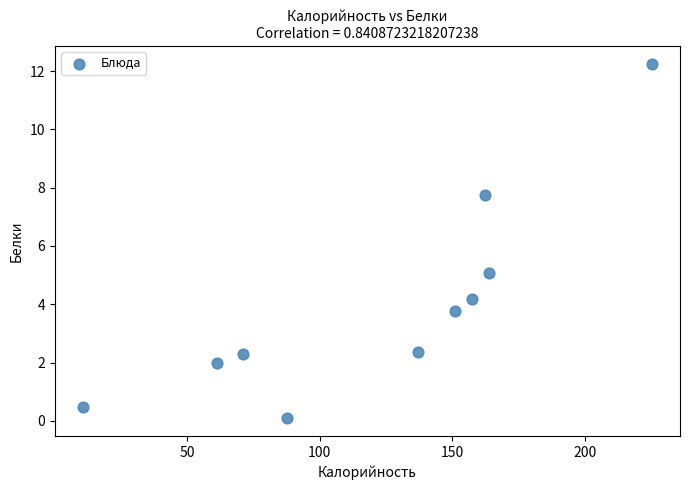

What is the average X value?

122.8